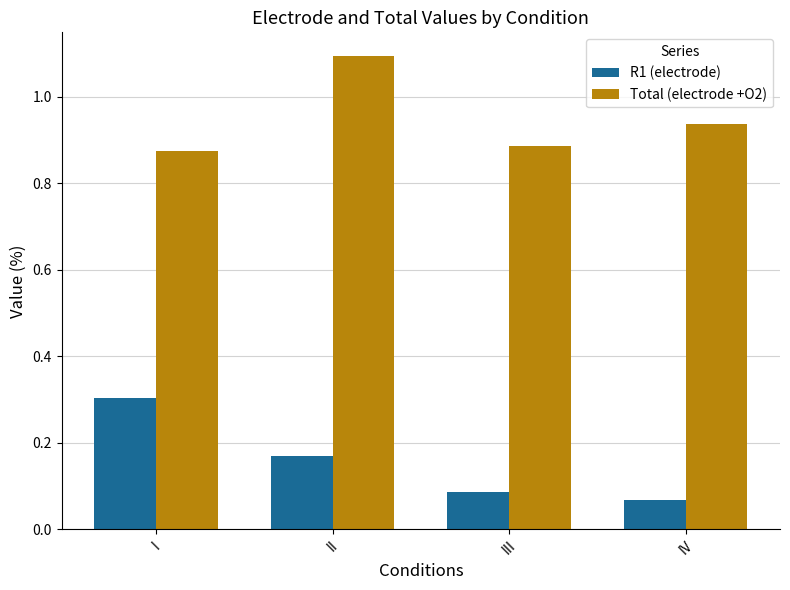

What is the sum of the Total (electrode +O2) values at IV and II?

2.0